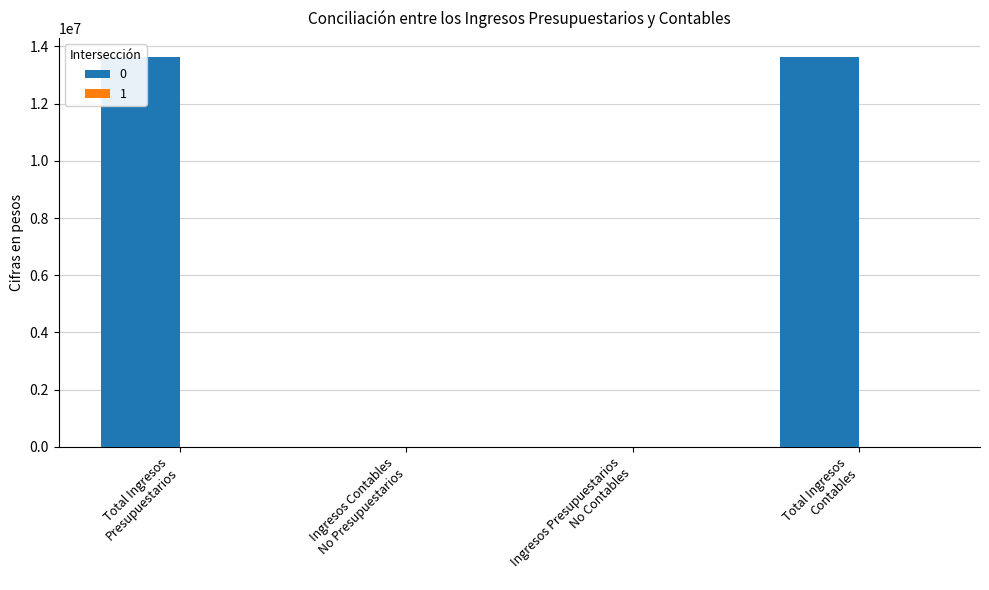

Is it true that the value at Ingresos Presupuestarios
No Contables is 6652912.7?

False